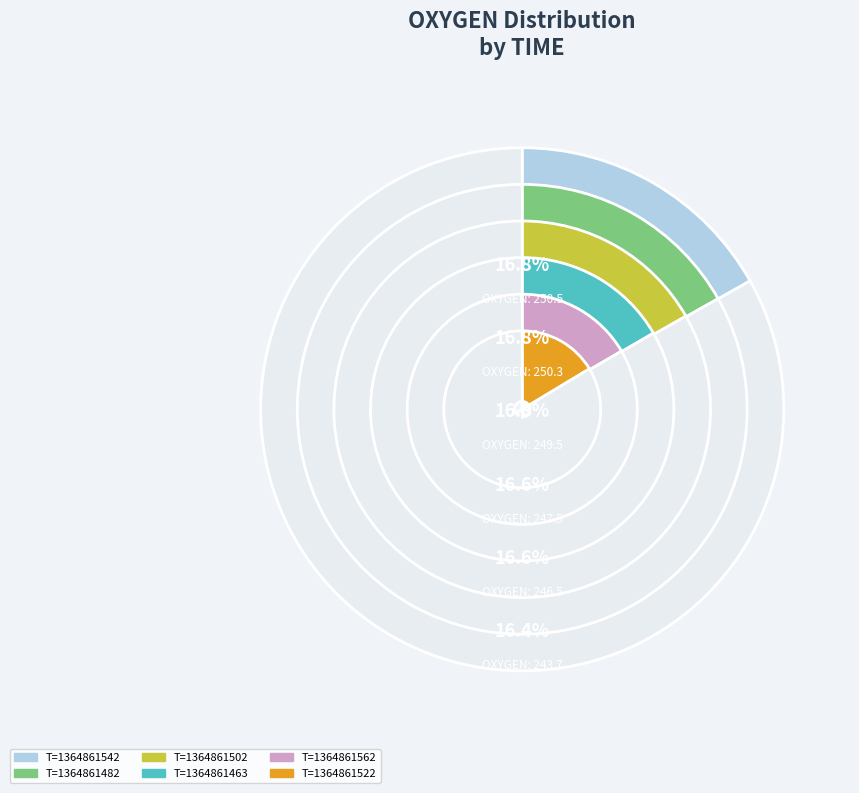

Does 1364861542 account for over 50% of the chart?

No